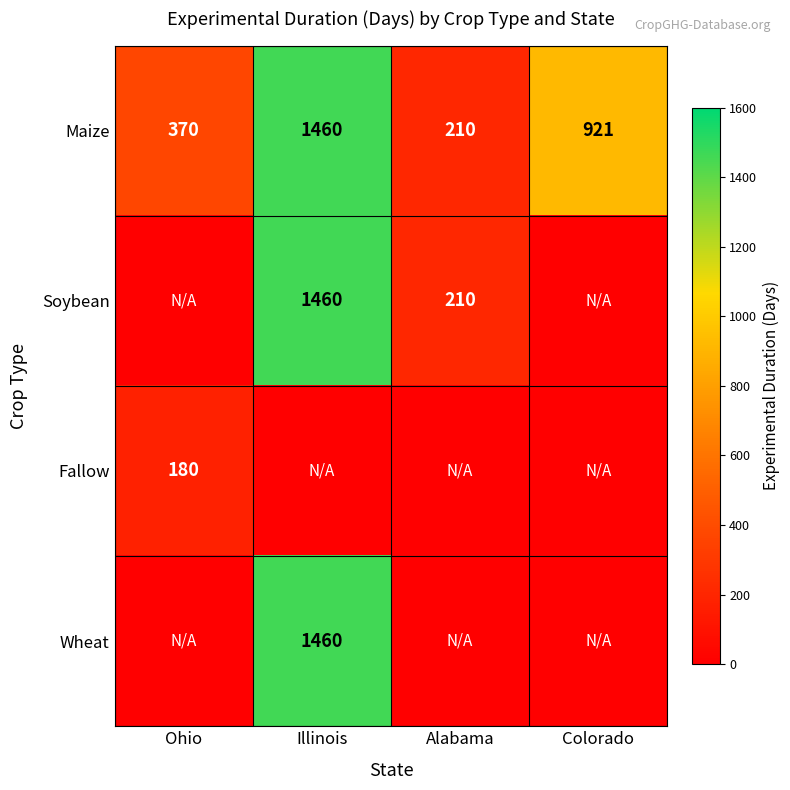

The Soybean series shows 365 at Alabama. True or false?

False